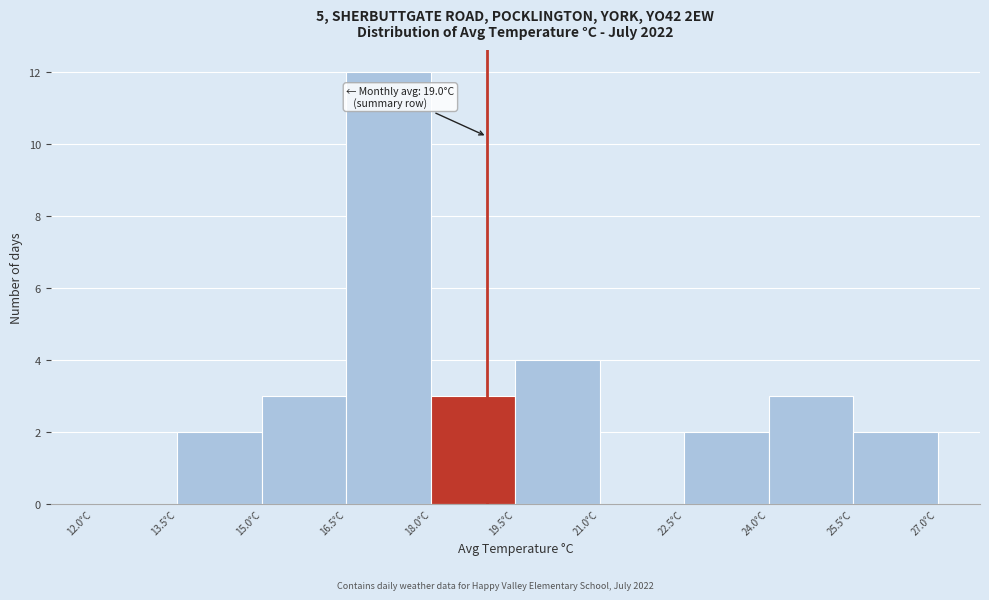

Over which range of the x-axis is the bar tallest?

16.5 to 18.0